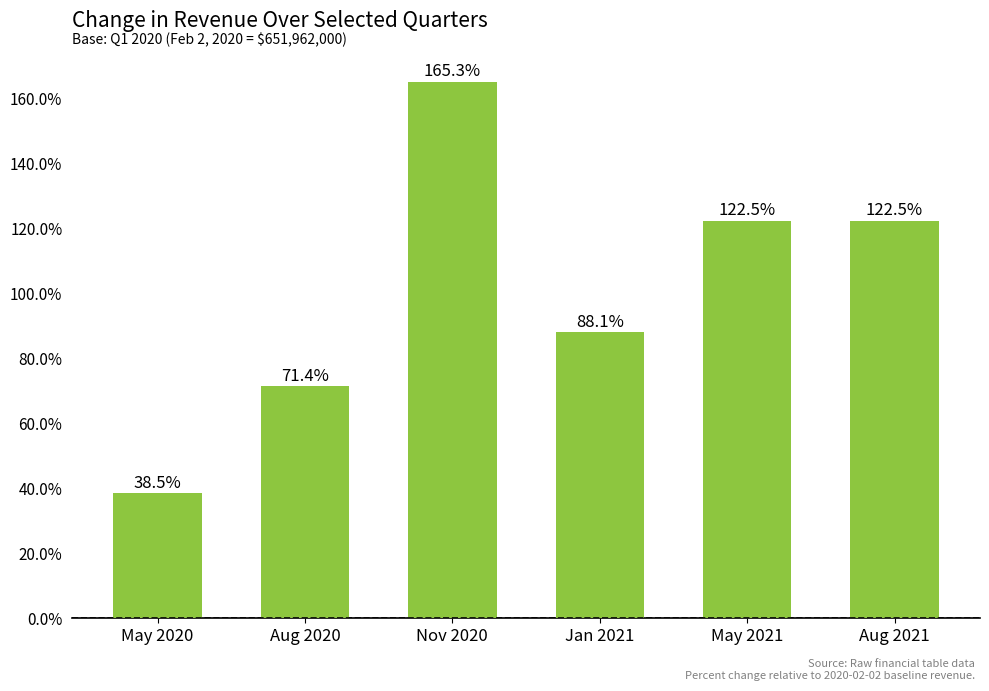

At which label is the value closest to 101?

Jan 2021